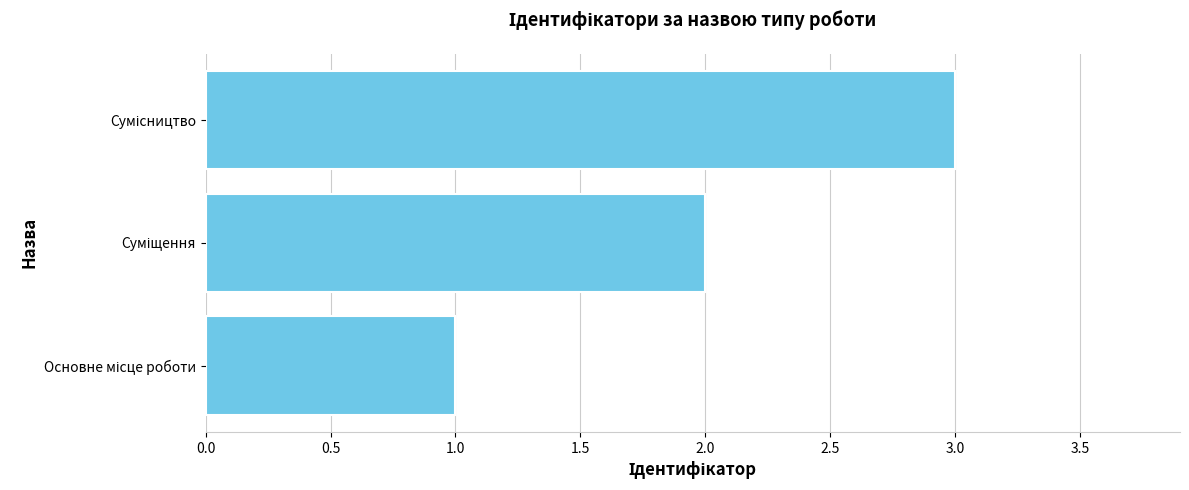

What is the sum of all values?

6